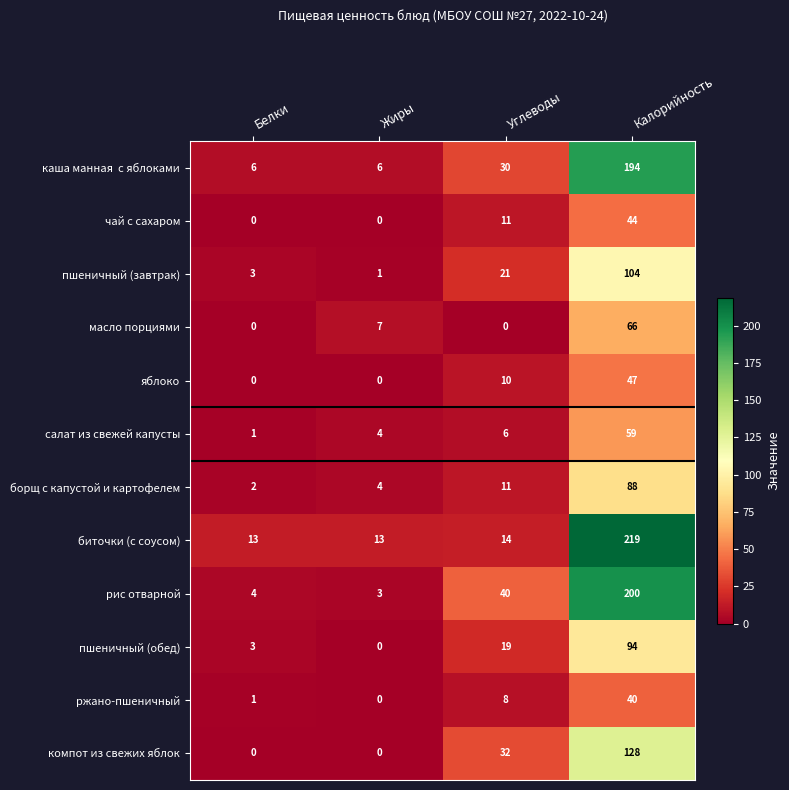

Rank the categories by борщ с капустой и картофелем value from lowest to highest.

Белки, Жиры, Углеводы, Калорийность